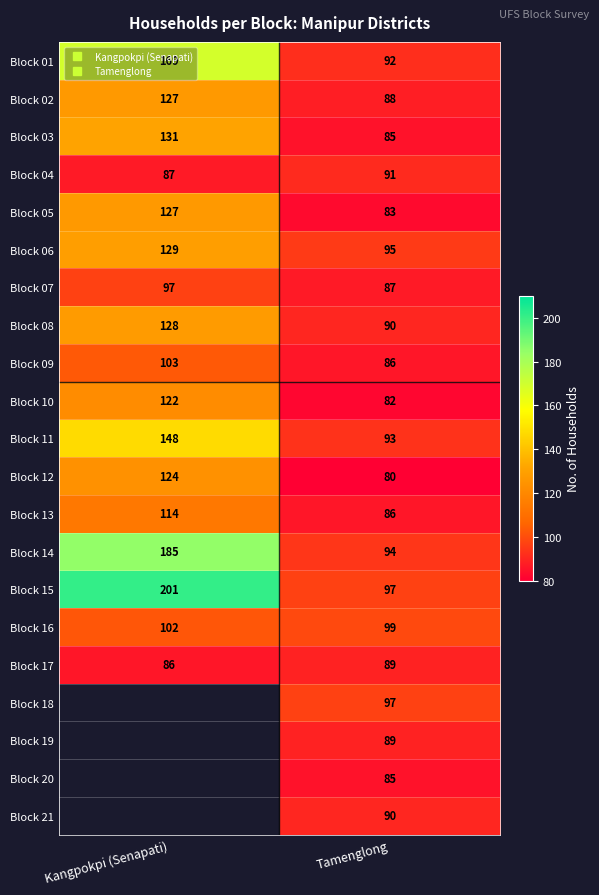

True or false: Block 17 has a value of 157.9 at Tamenglong.

False